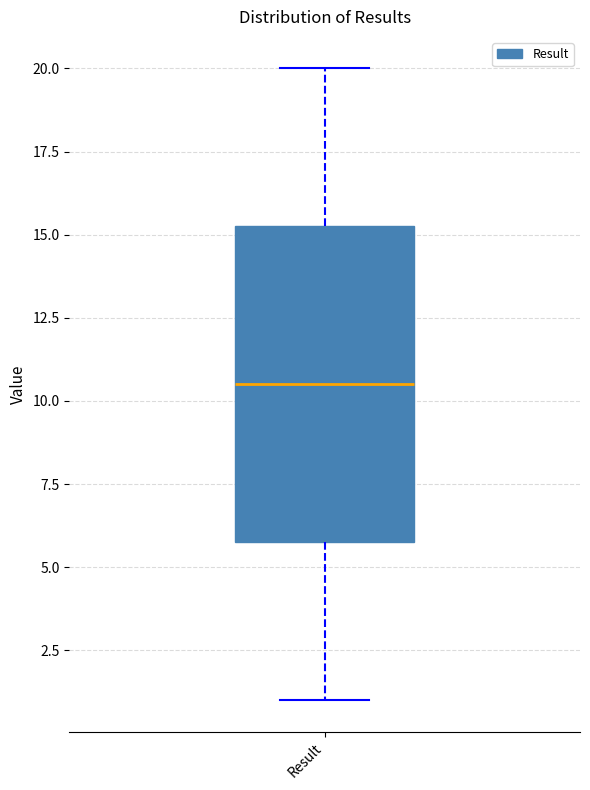

Where is the upper edge of the box for Result on the y-axis? The values are not printed on the chart, so give them approximately, as read against the axis.

15.5